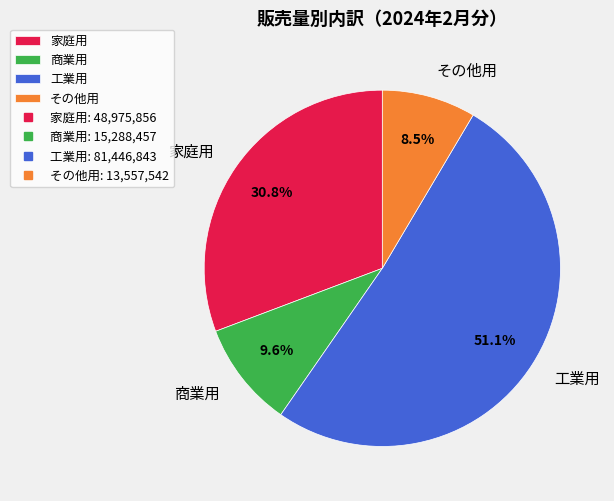

Which slice is the smallest?

その他用